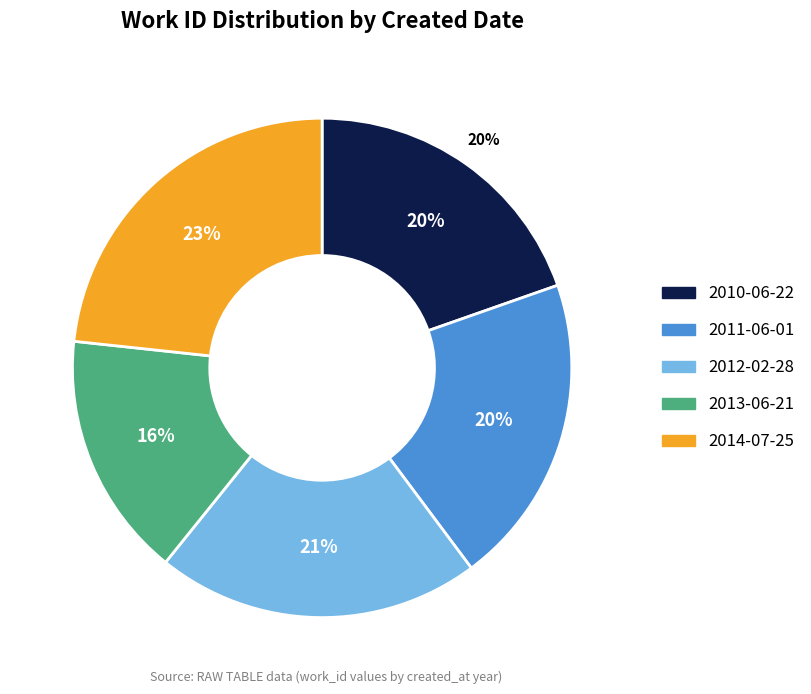

Do 2010-06-22 and 2013-06-21 together represent more than half of the pie?

No